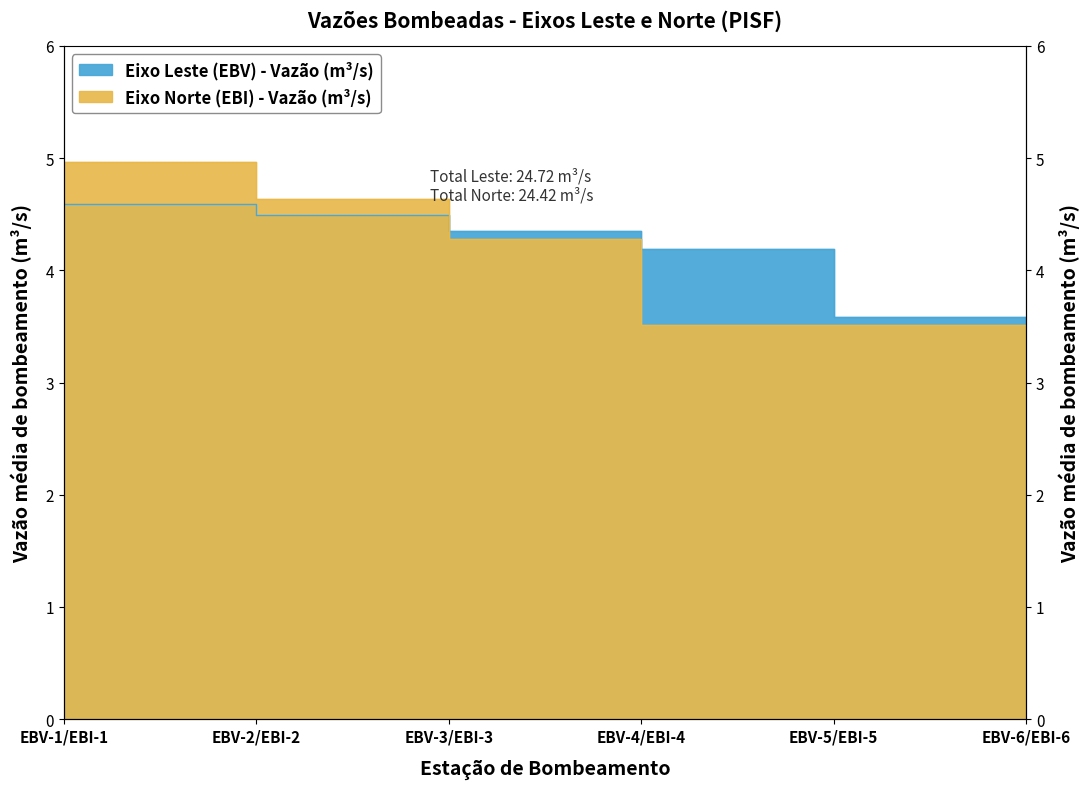

Count the number of data series in this chart.

2